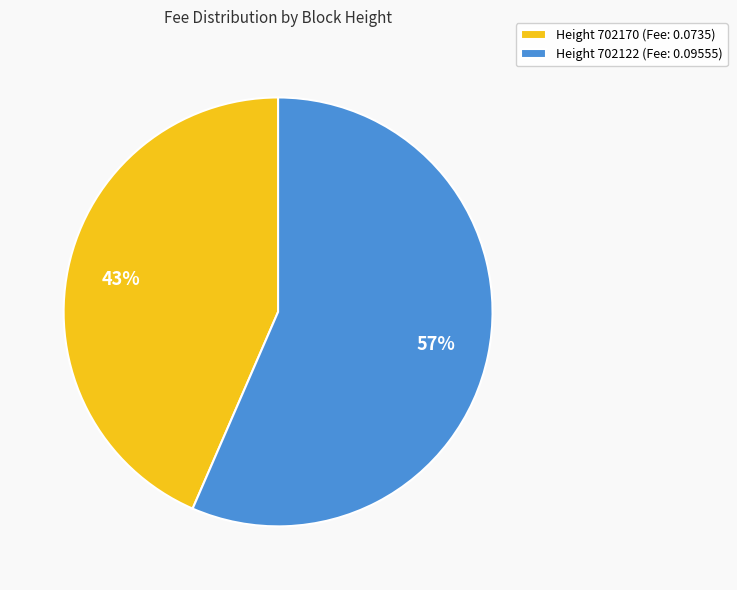

Is there a majority slice in this chart?

Yes